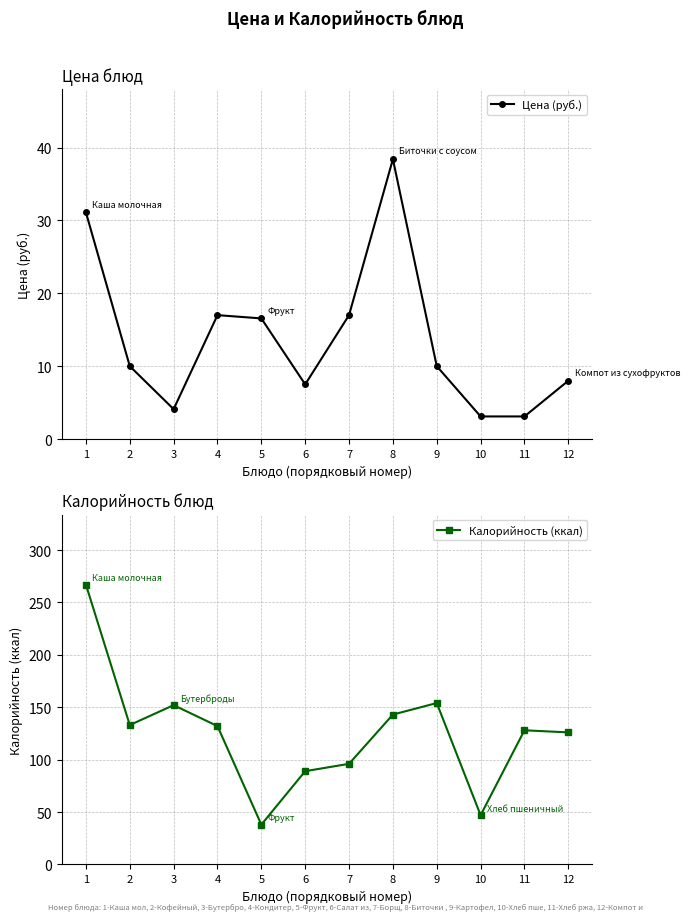

How many data points does each series have?

12